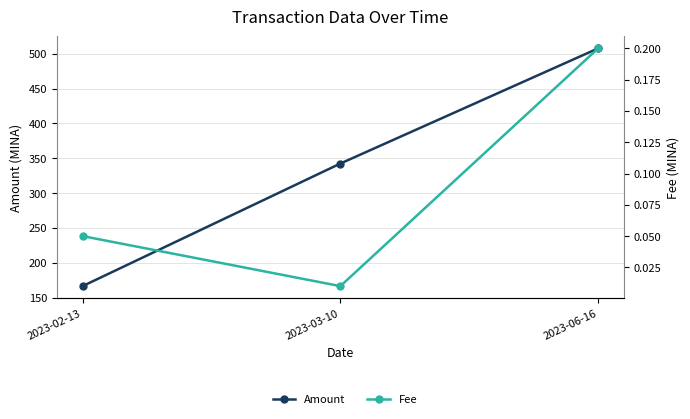

Reading left to right, what are all the values shown in this chart?

Amount: 2023-02-13=166.5	2023-03-10=342.4	2023-06-16=507.7
Fee: 2023-02-13=0.1	2023-03-10=0.0	2023-06-16=0.2